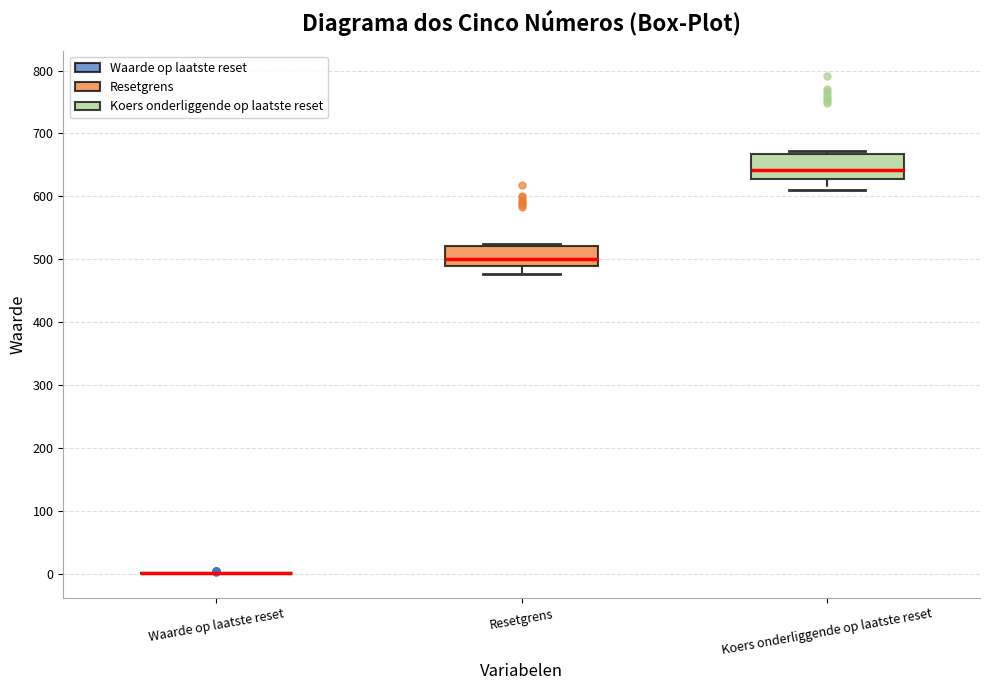

Reading left to right, transcribe this box plot: for each box, give where its median line is, the range the box spans, and where its two whiskers end, as read against the y-axis. The values are not printed on the chart, so give them approximately, as read against the axis.

Waarde op laatste reset: box collapsed to a line at 0, whiskers 0 to 0
Resetgrens: median 500, box 490 to 520, whiskers 480 to 520 (just above the box's upper edge)
Koers onderliggende op laatste reset: median 640, box 630 to 670, whiskers 610 to 670 (just above the box's upper edge)